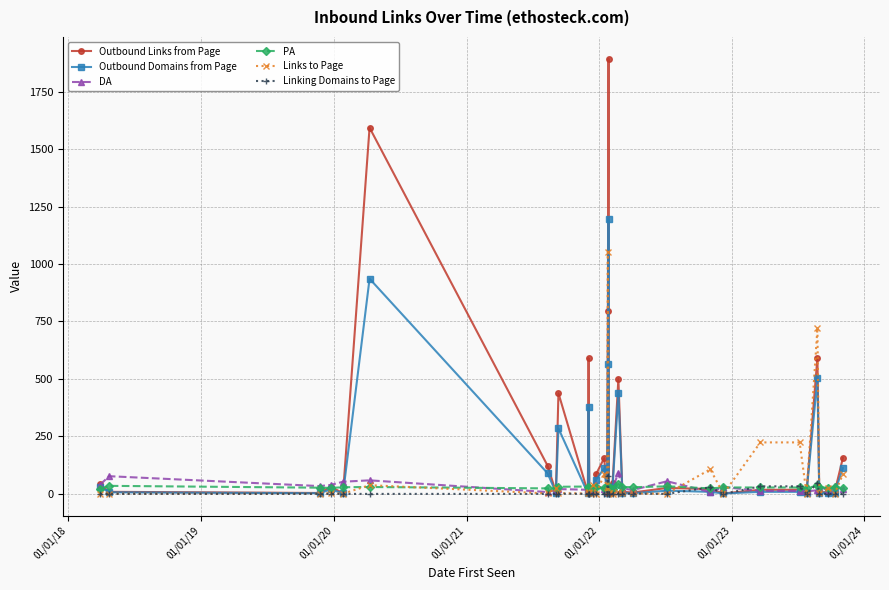

True or false: DA has more than 2 points higher than both neighbors.

True